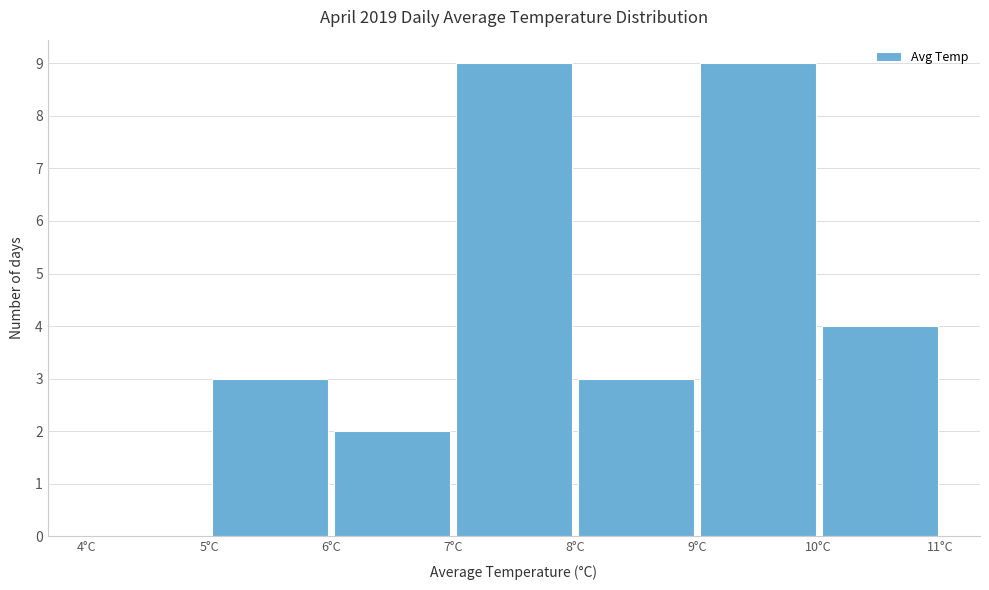

Reading left to right, list every bar in this chart as the range it spans on the x-axis followed by its height. The values are not printed on the chart, so give them approximately, as read against the axis.

4 to 5: 0
5 to 6: 3
6 to 7: 2
7 to 8: 9
8 to 9: 3
9 to 10: 9
10 to 11: 4